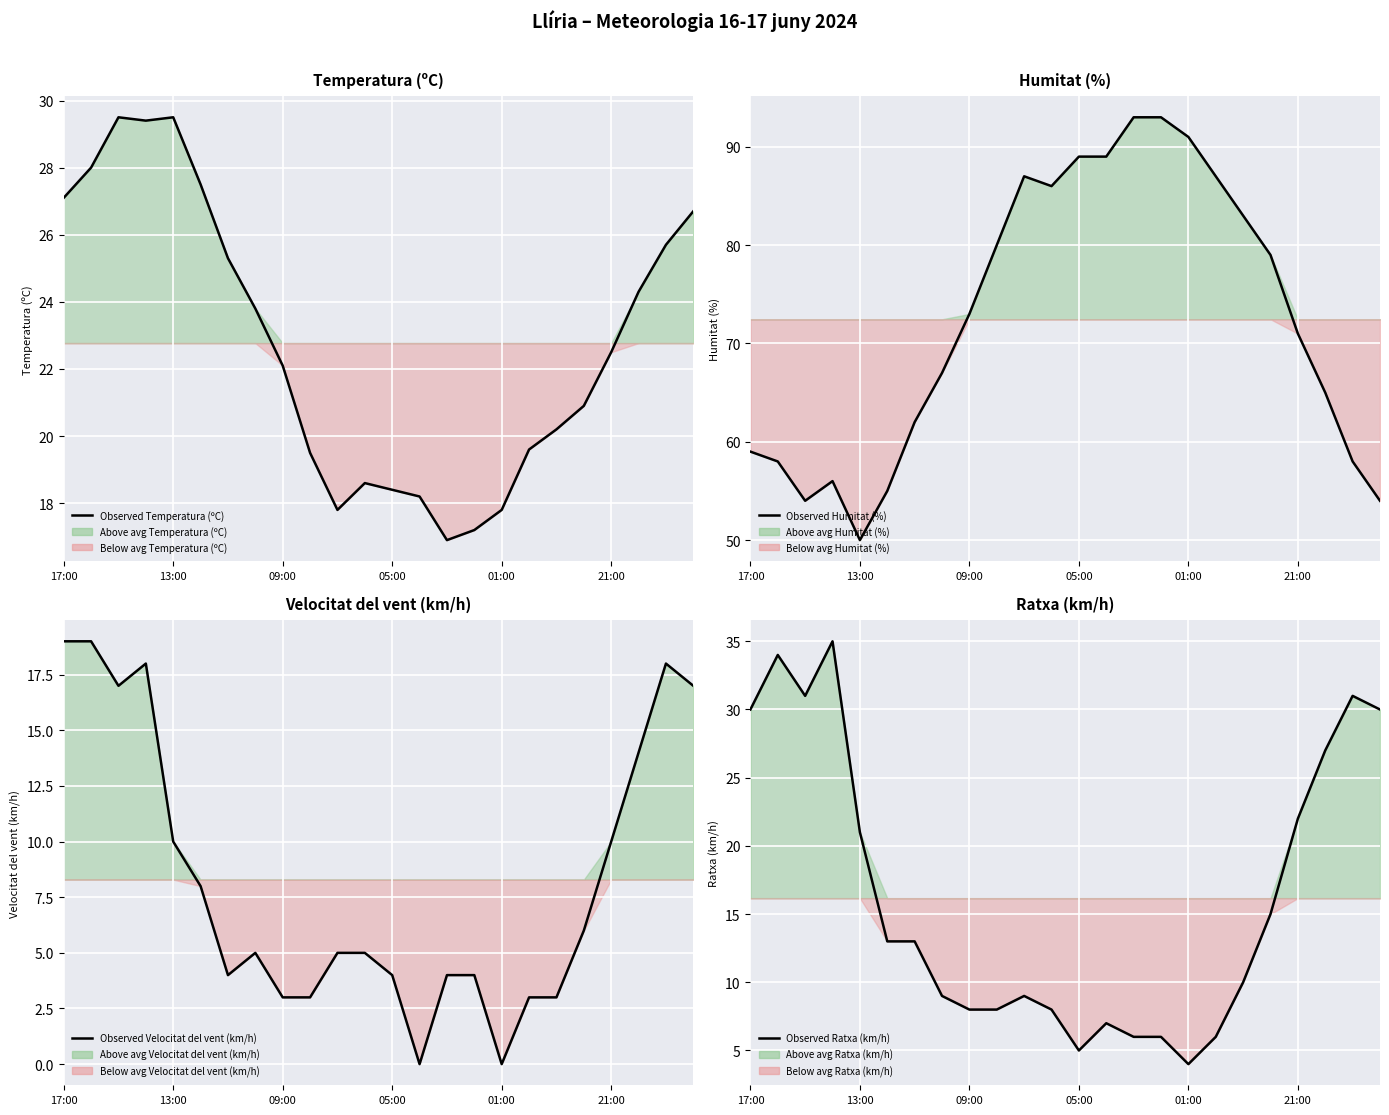

At how many categories does at least one series exceed 70?

13